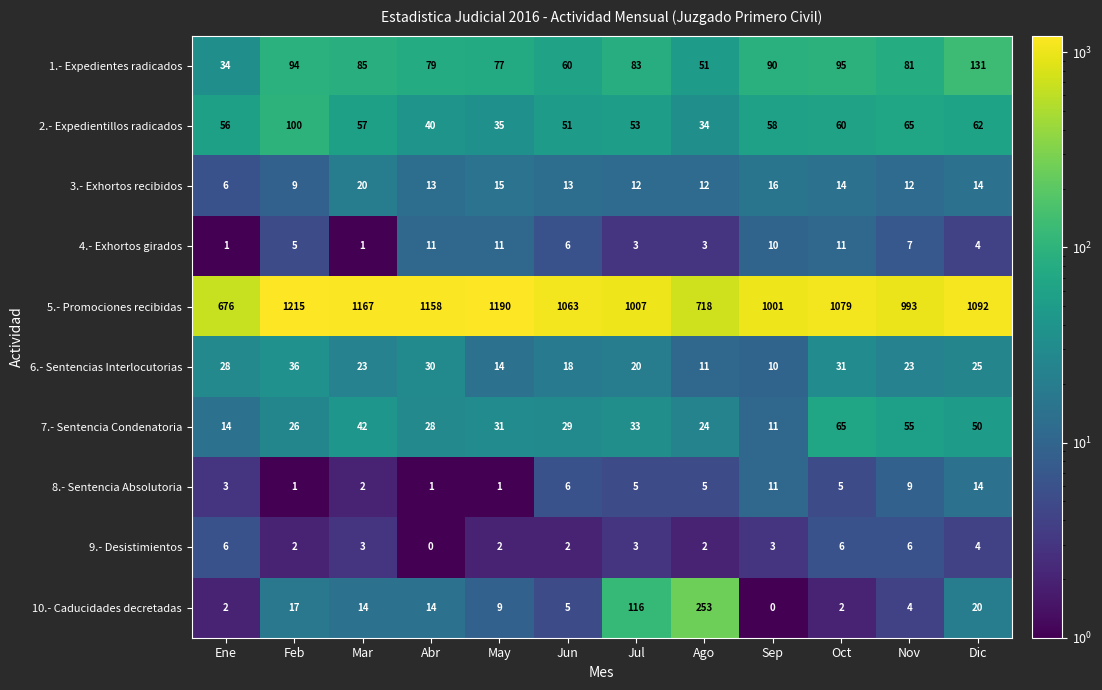

What is the difference between the maximum and second lowest values in the 2.- Expedientillos radicados series?

65